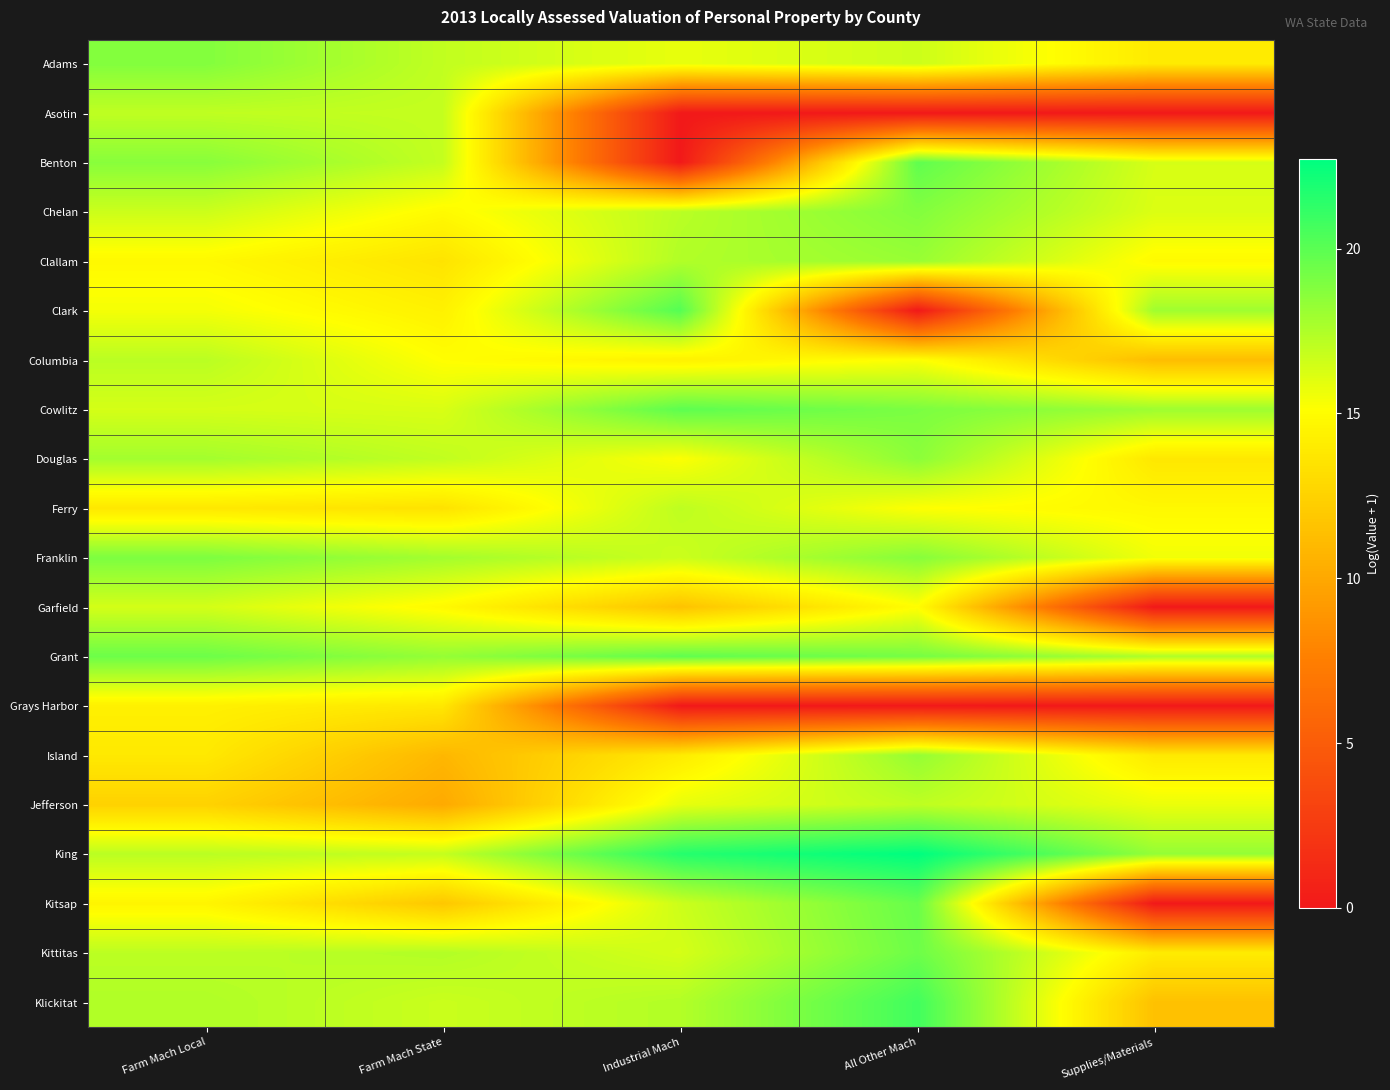

Which series has the largest total across all categories?

King